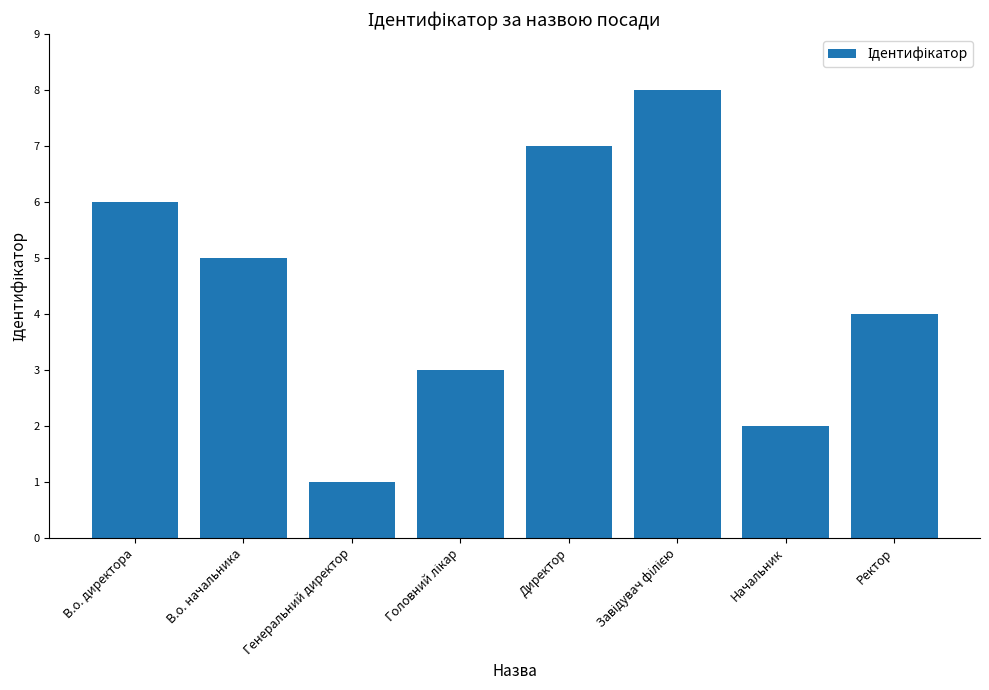

What is the change in value from Начальник to Ректор?

+2